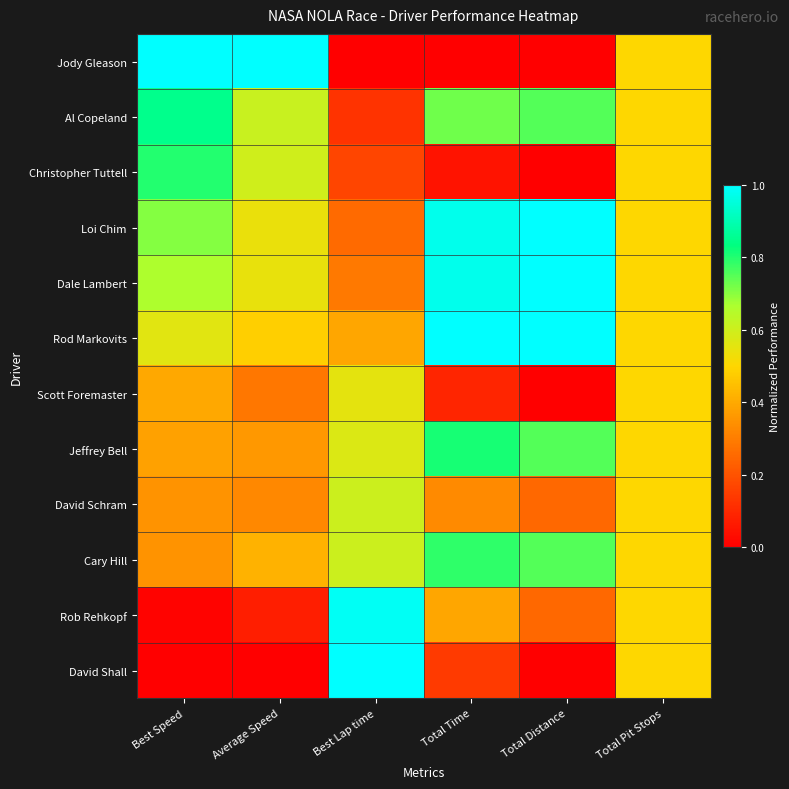

At Average Speed, list the series in order from smallest to largest.

David Shall, Rob Rehkopf, Scott Foremaster, David Schram, Jeffrey Bell, Cary Hill, Rod Markovits, Loi Chim, Dale Lambert, Christopher Tuttell, Al Copeland, Jody Gleason